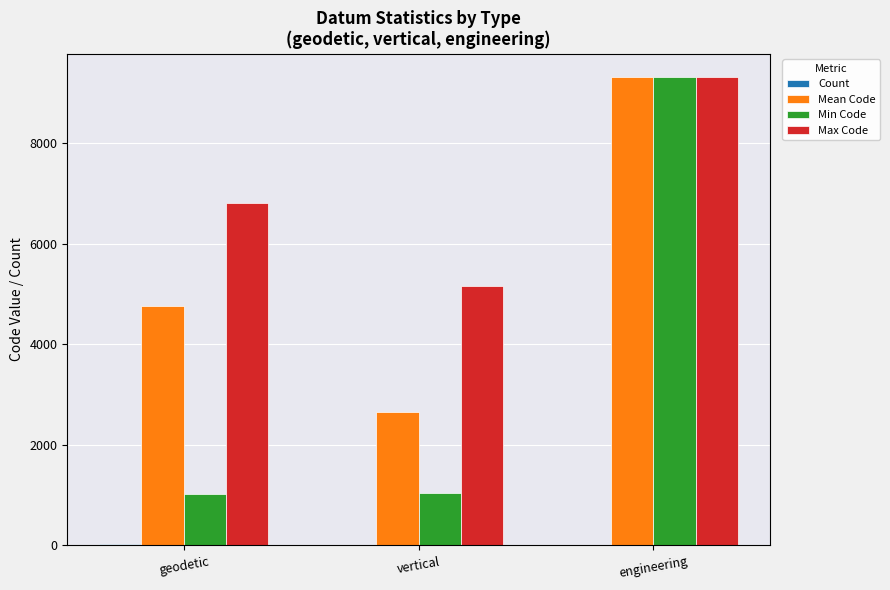

Which series has the largest total across all categories?

Max Code